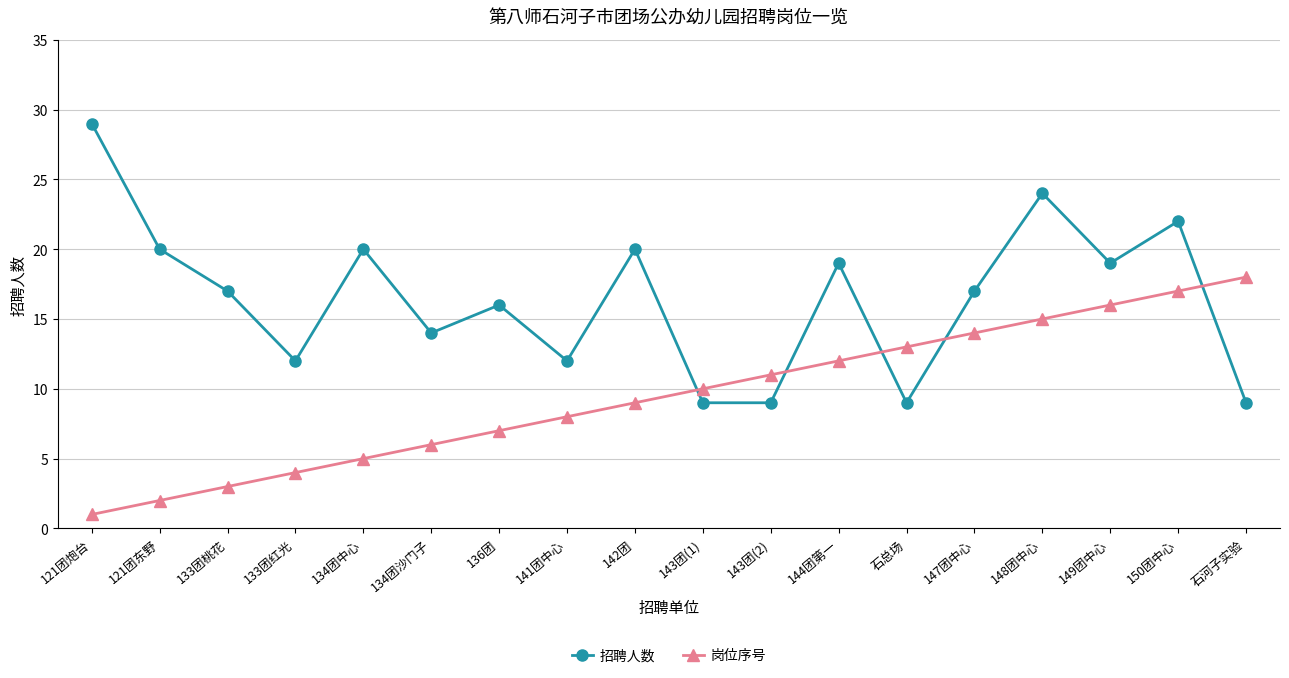

Is this an area chart (filled region under the line)?

No